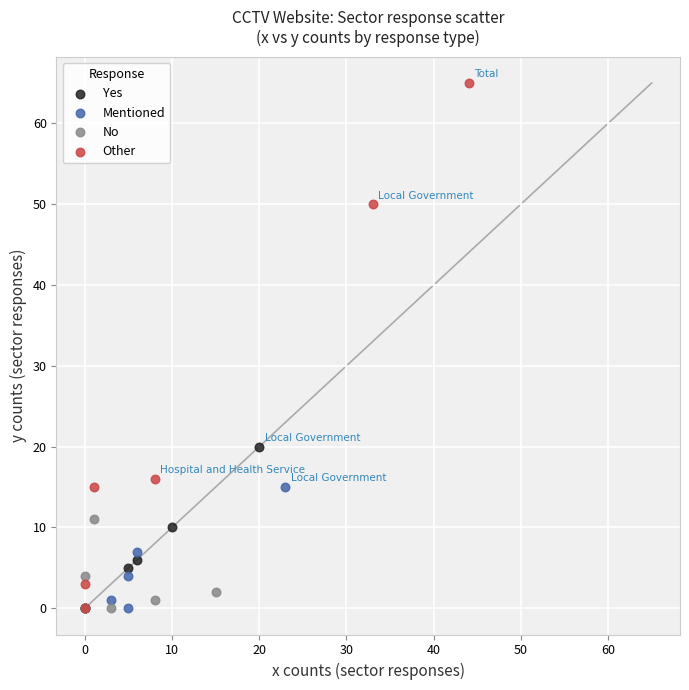

Which series reaches the maximum Y coordinate?

Other